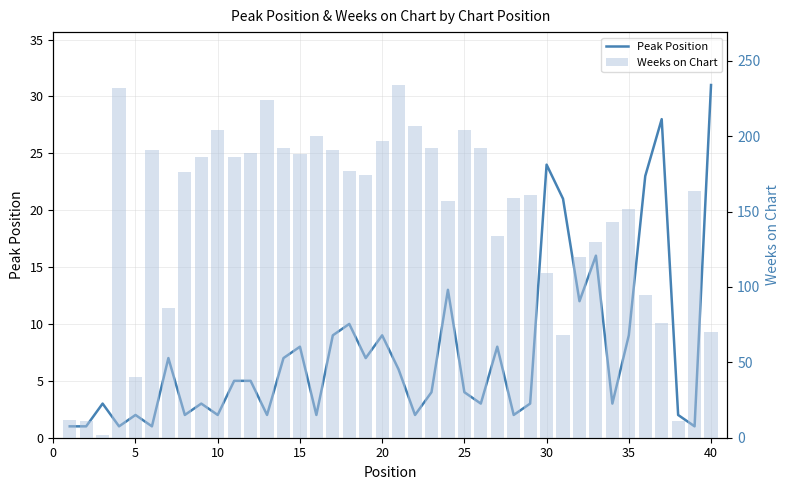

What is the highest value of the Weeks on Chart series?

234